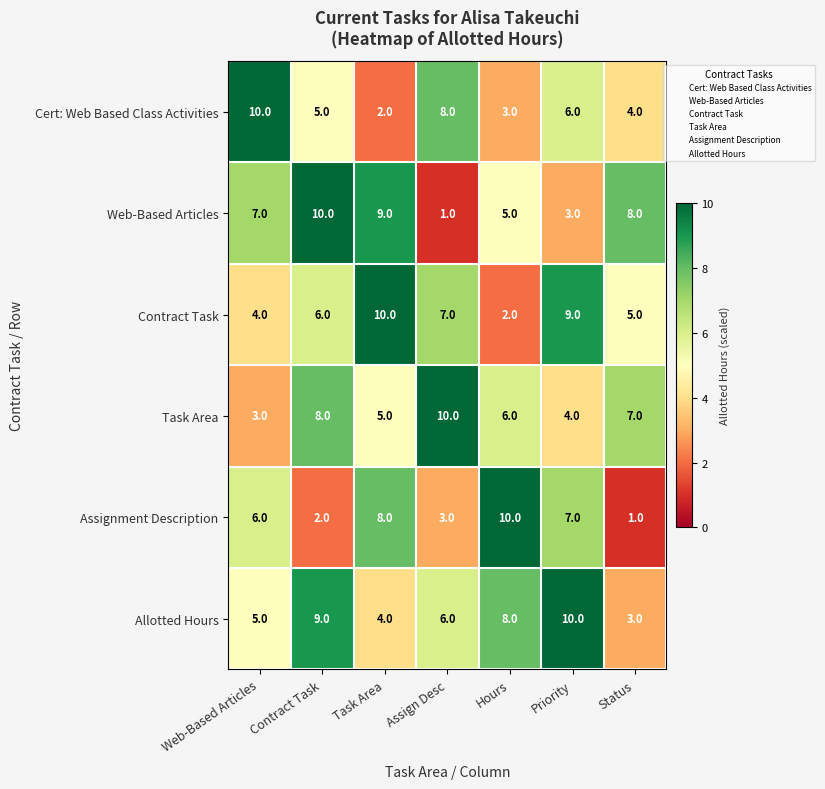

Between Assign Desc and Status, which series saw the biggest shift?

Web-Based Articles